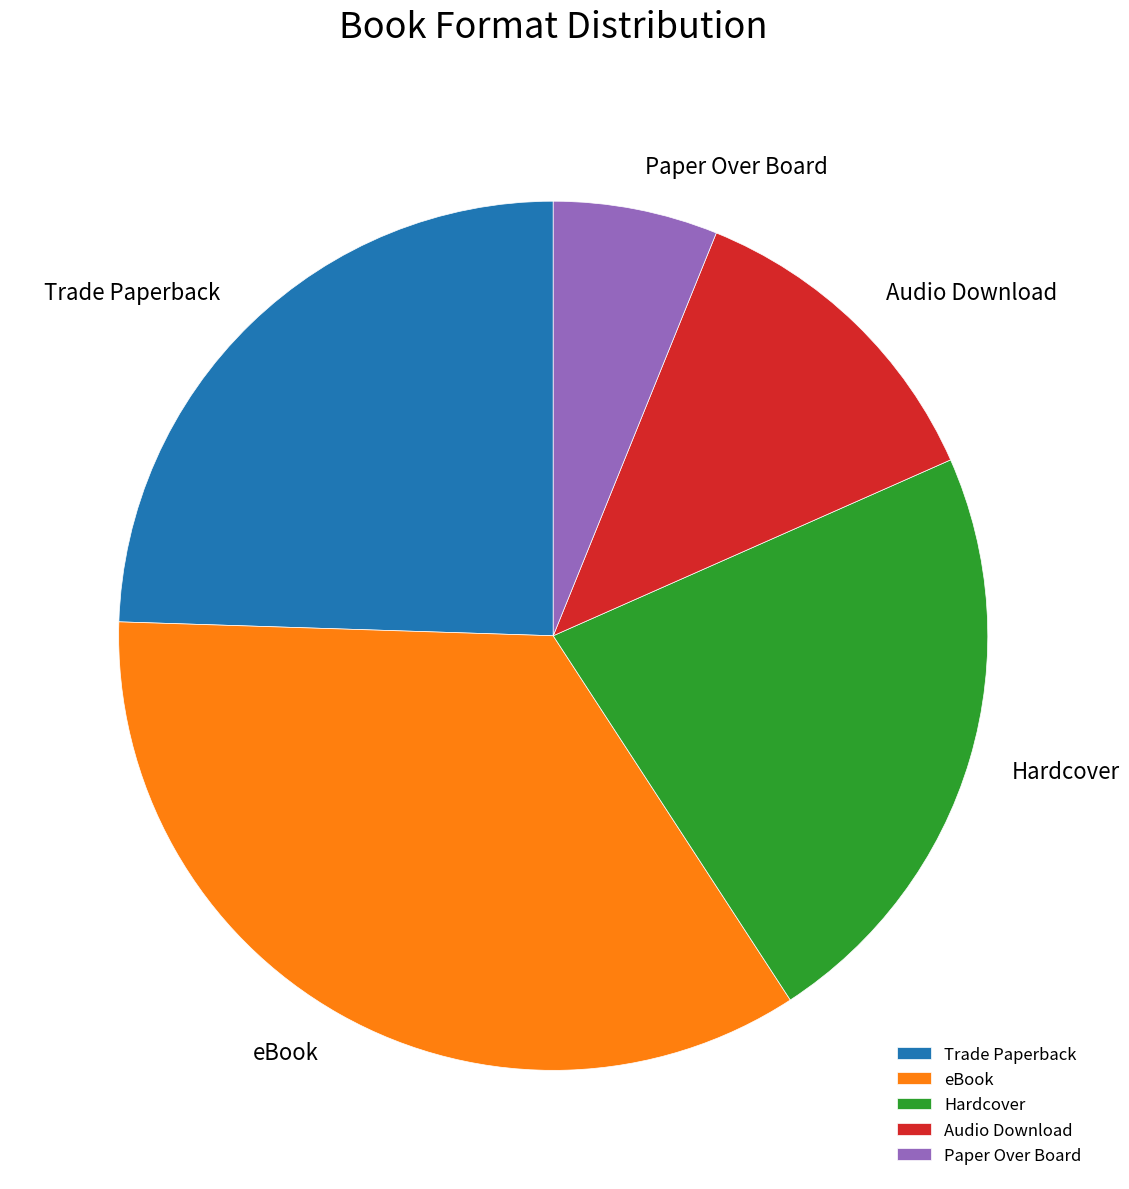

Rank the categories by value from highest to lowest.

eBook, Trade Paperback, Hardcover, Audio Download, Paper Over Board